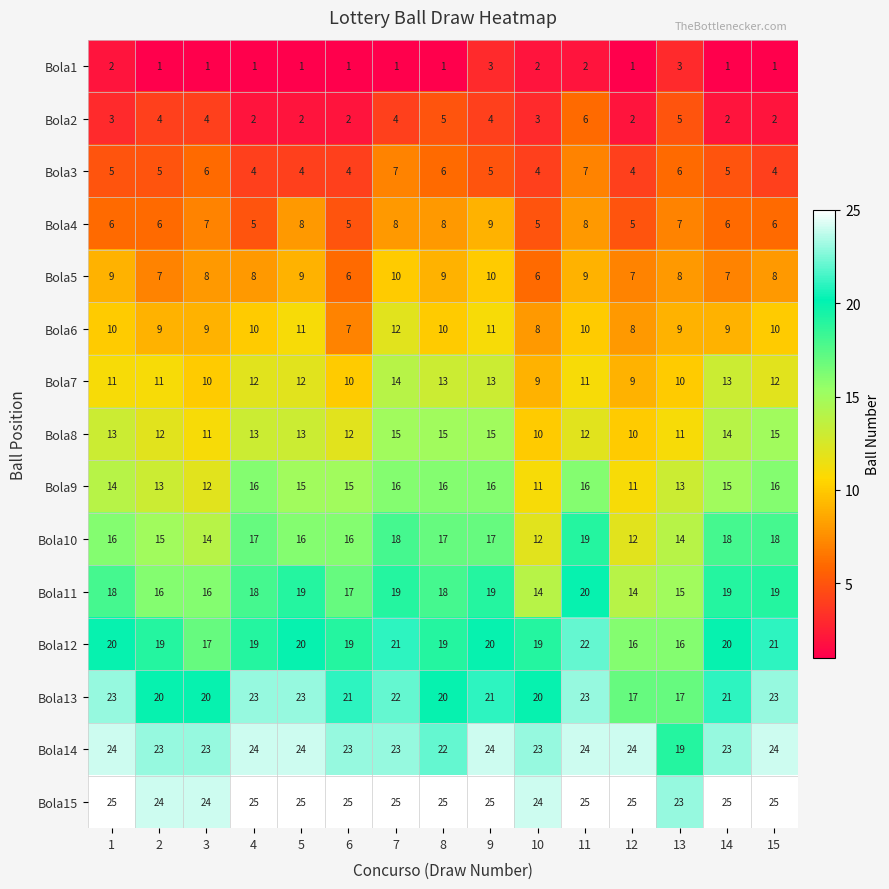

How many series are shown in this chart?

15